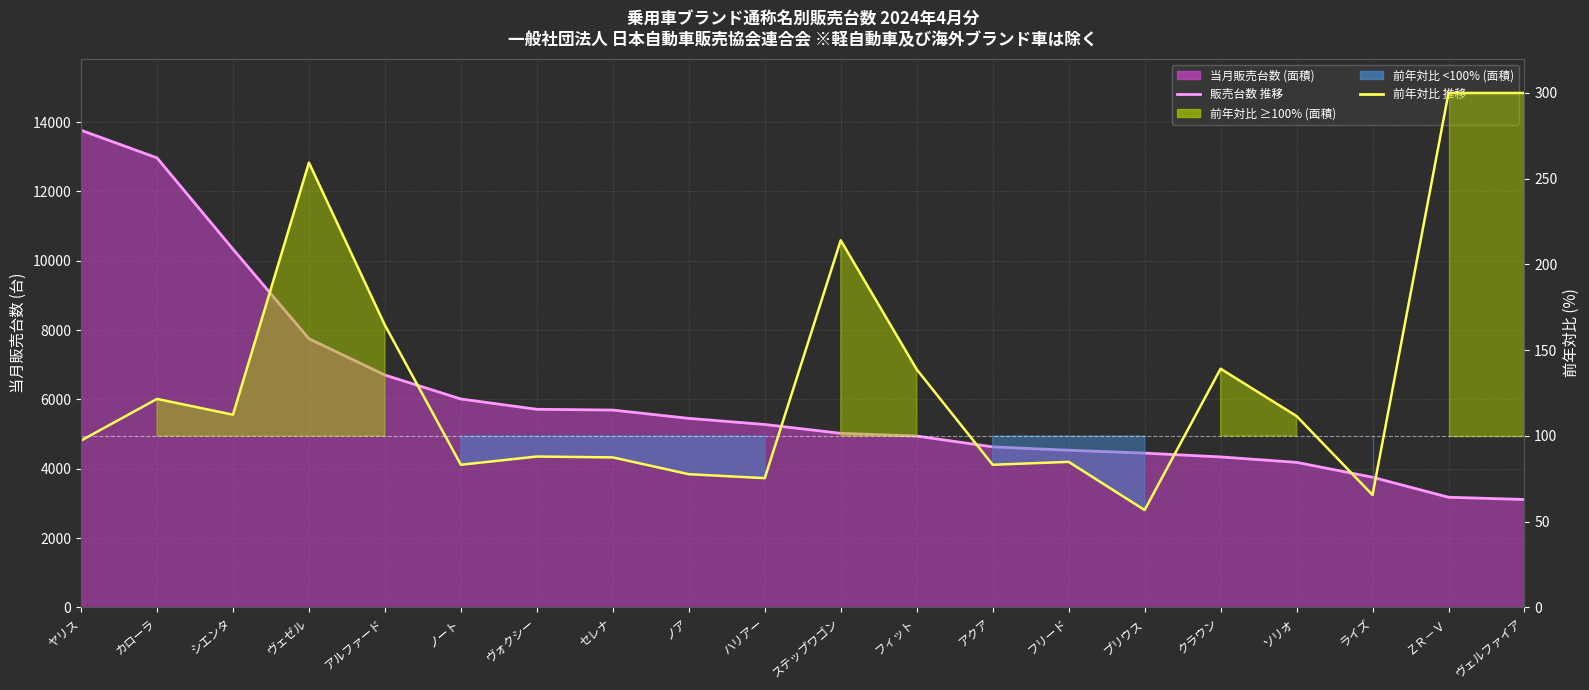

How many data points in 販売台数 推移 are less than 5278?

10